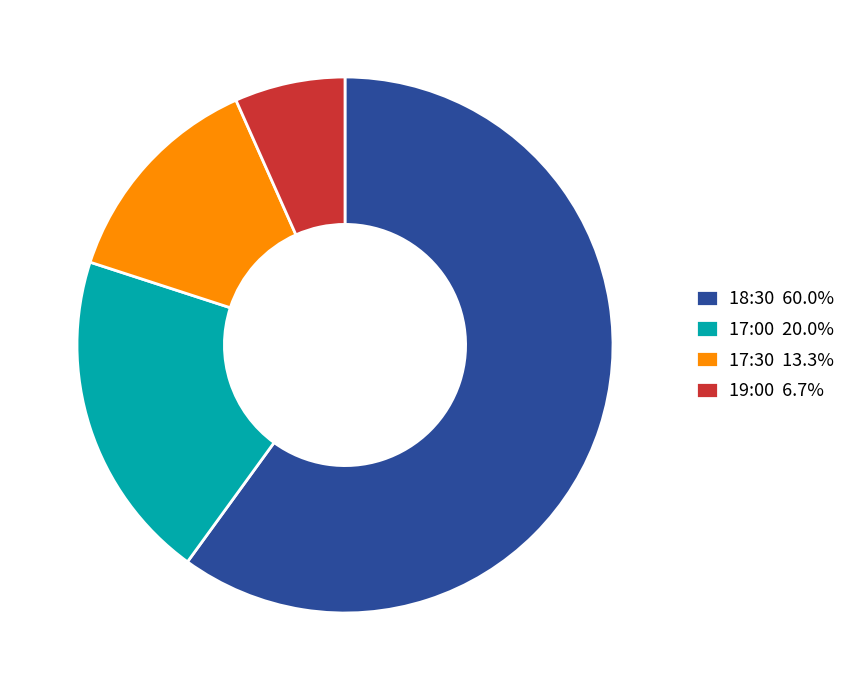

Approximately how many times larger is the value at 19:00 6.7% compared to 17:30 13.3%?

0.5